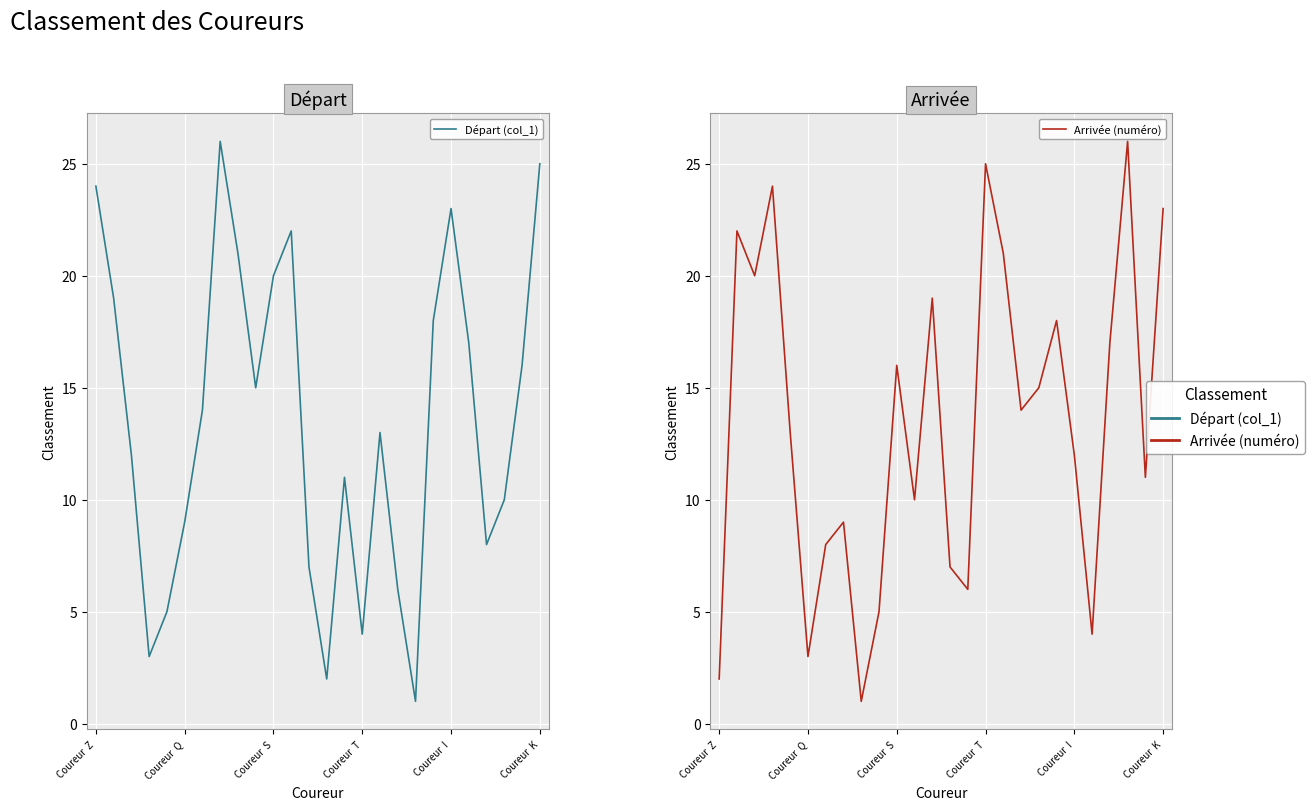

Between 11 and 12, which series saw the biggest shift?

Départ (col_1)